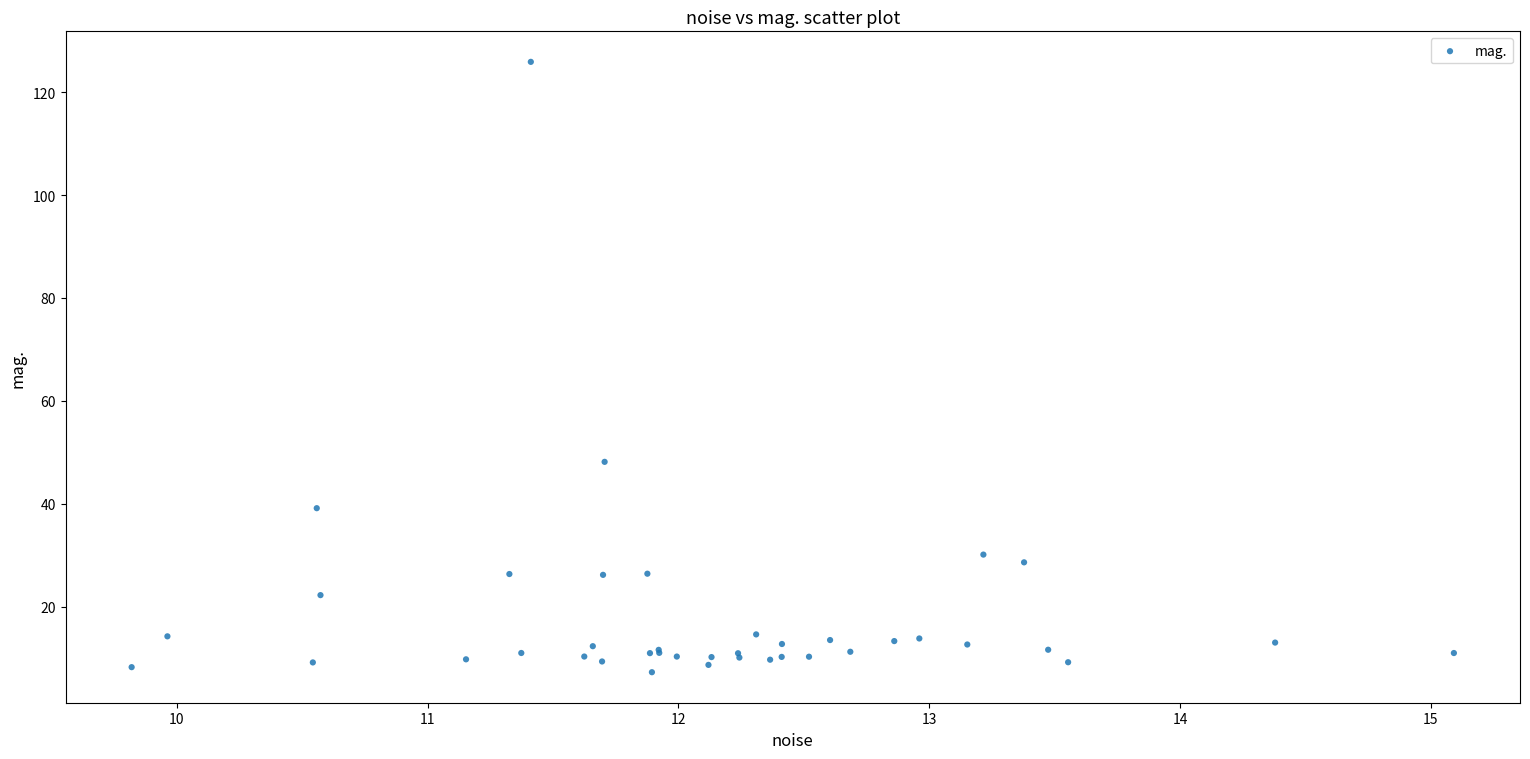

What Y value in the scatter plot is closest to 66?

48.2